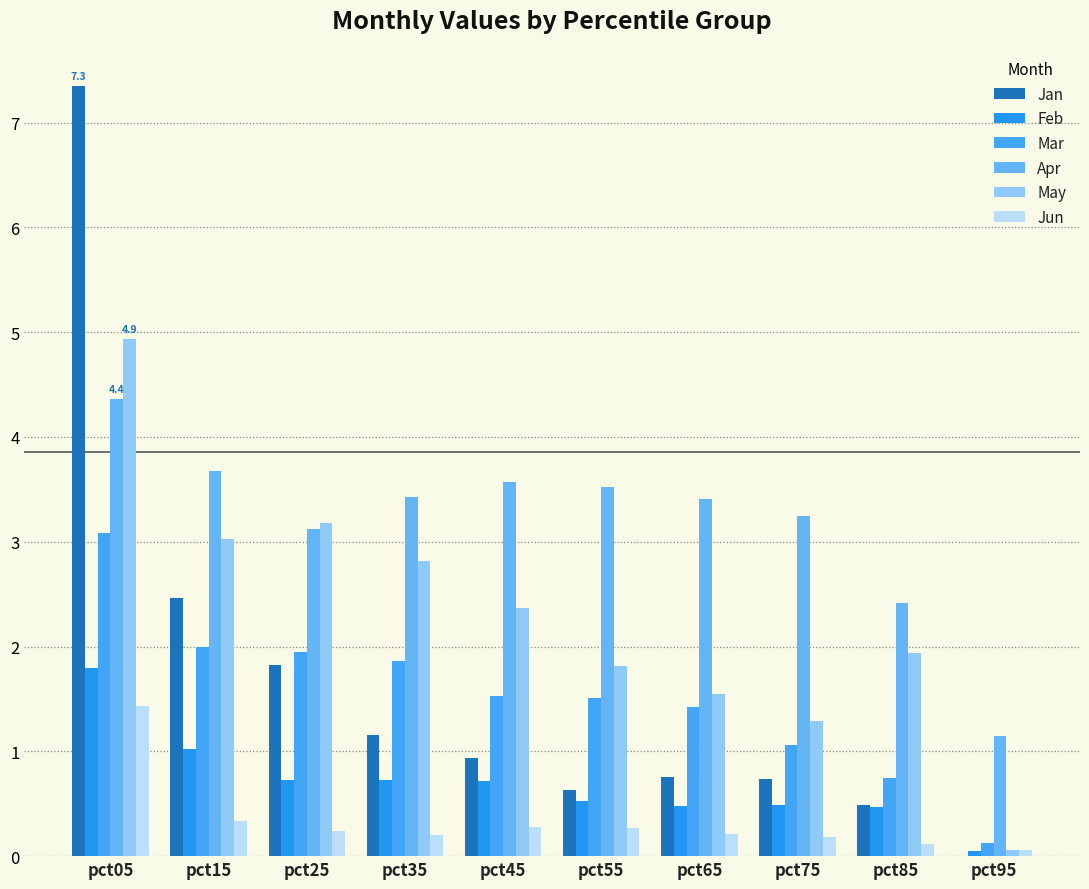

Are the bars horizontal?

No